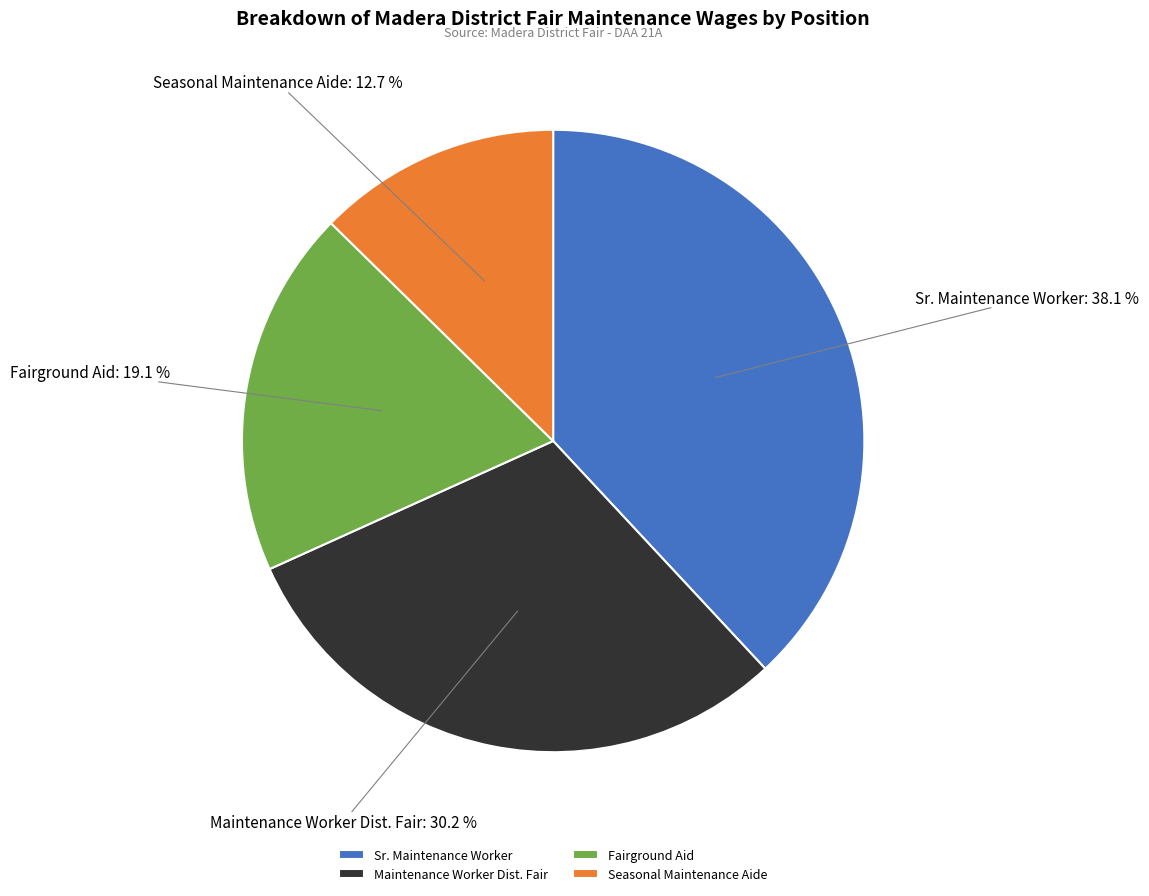

Count the number of slices in the pie.

4